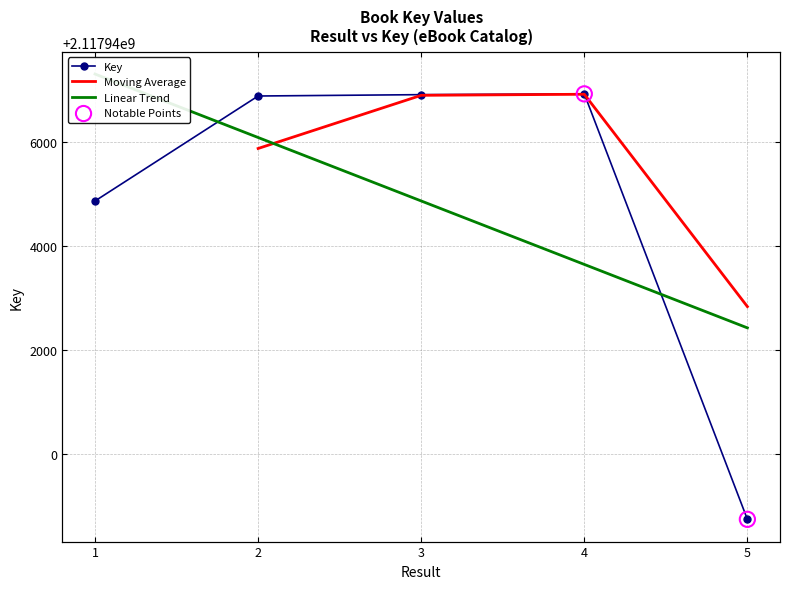

What is the change in value from 1 to 4?

+2058